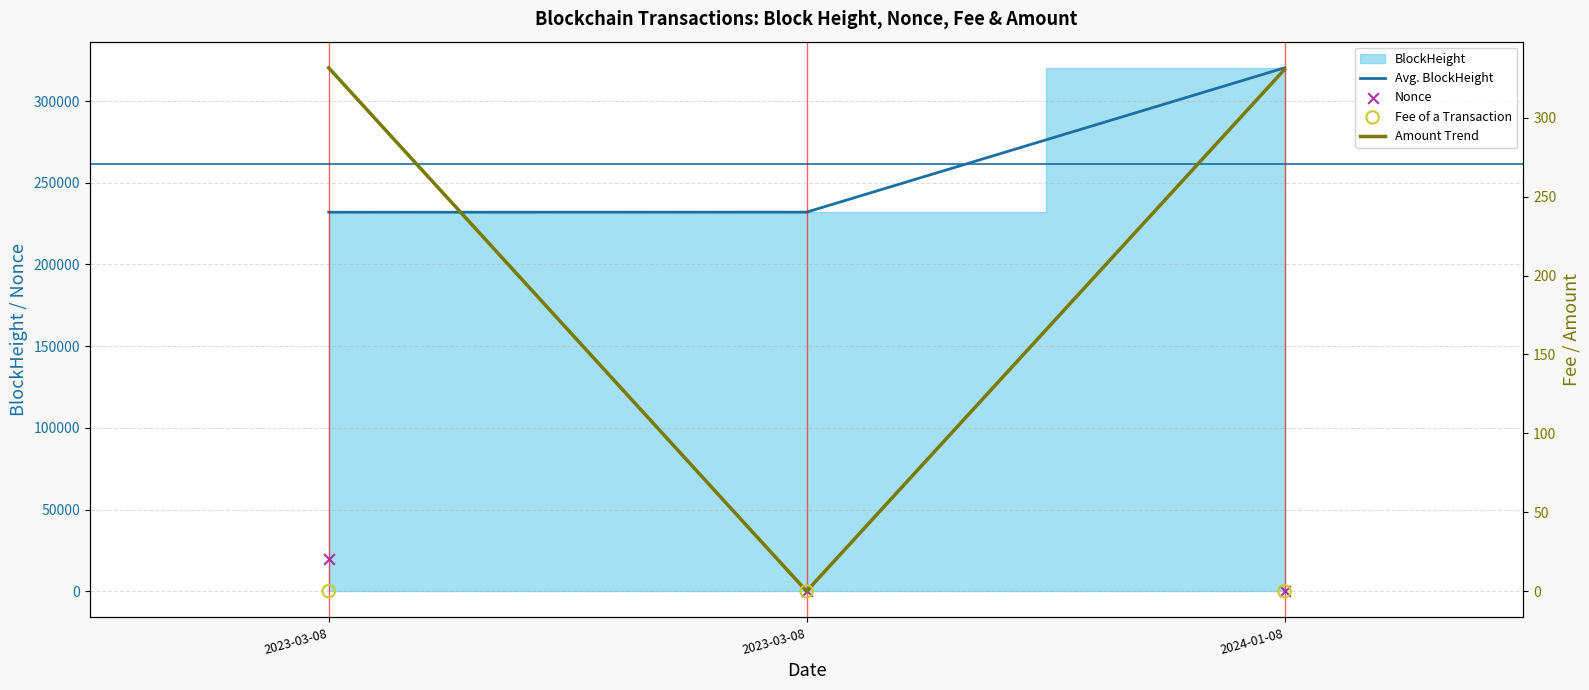

Which series contains the lowest Y value?

Nonce